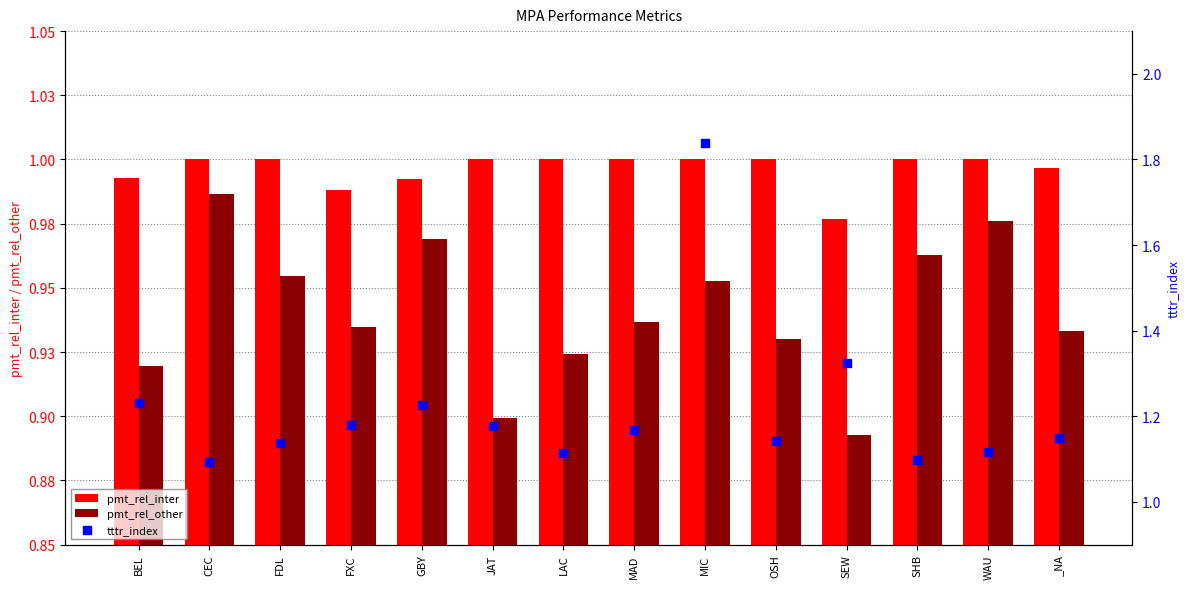

At which category is the sum across all series the highest?

MIC